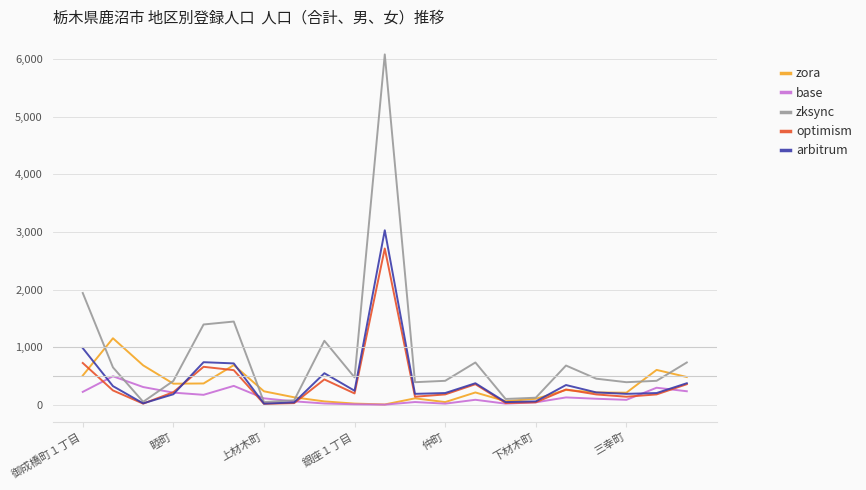

Which series has the largest total across all categories?

zksync